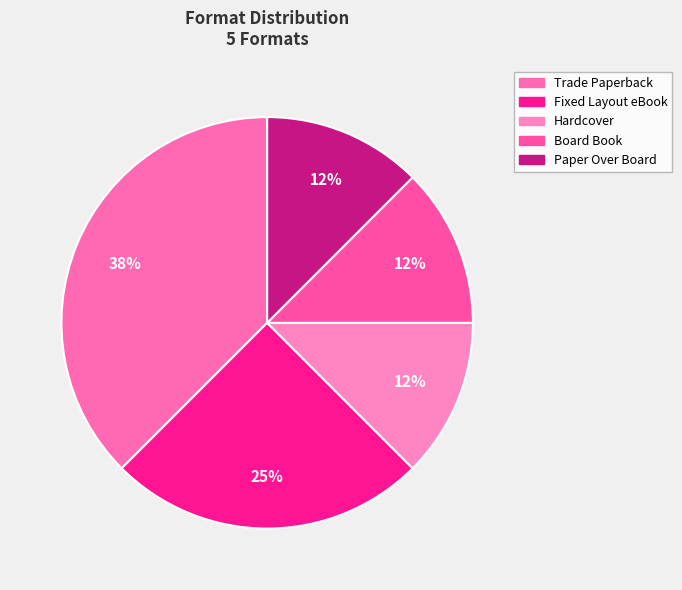

How many segments does this pie chart have?

5